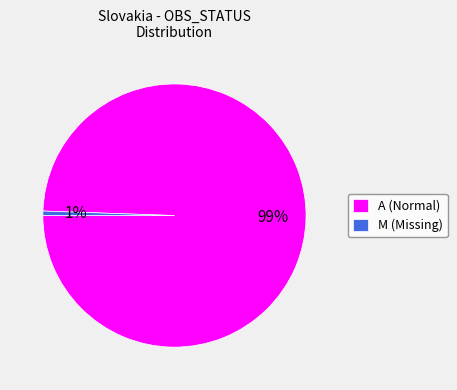

The A (Normal) slice represents 99% of the pie. True or false?

True